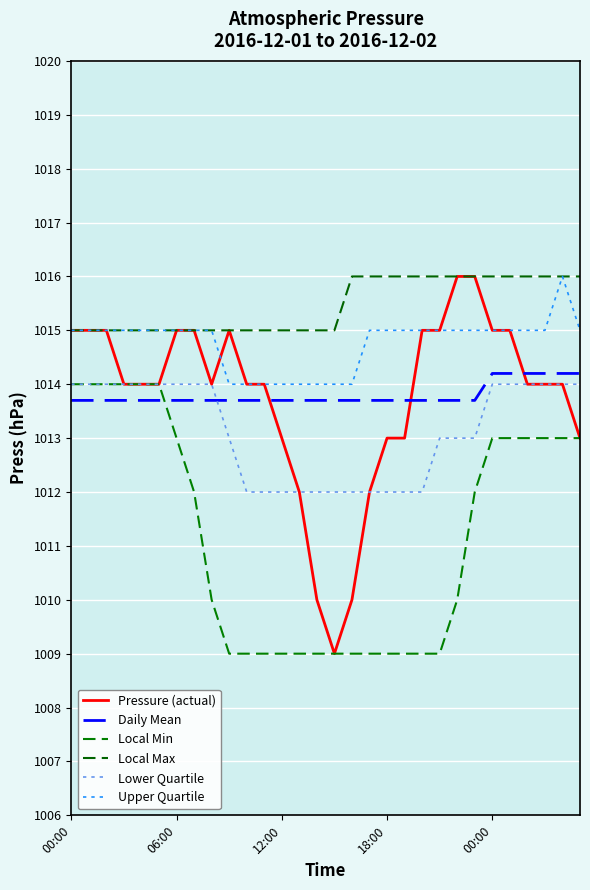

Which series has the largest range (max minus min)?

Pressure (actual)